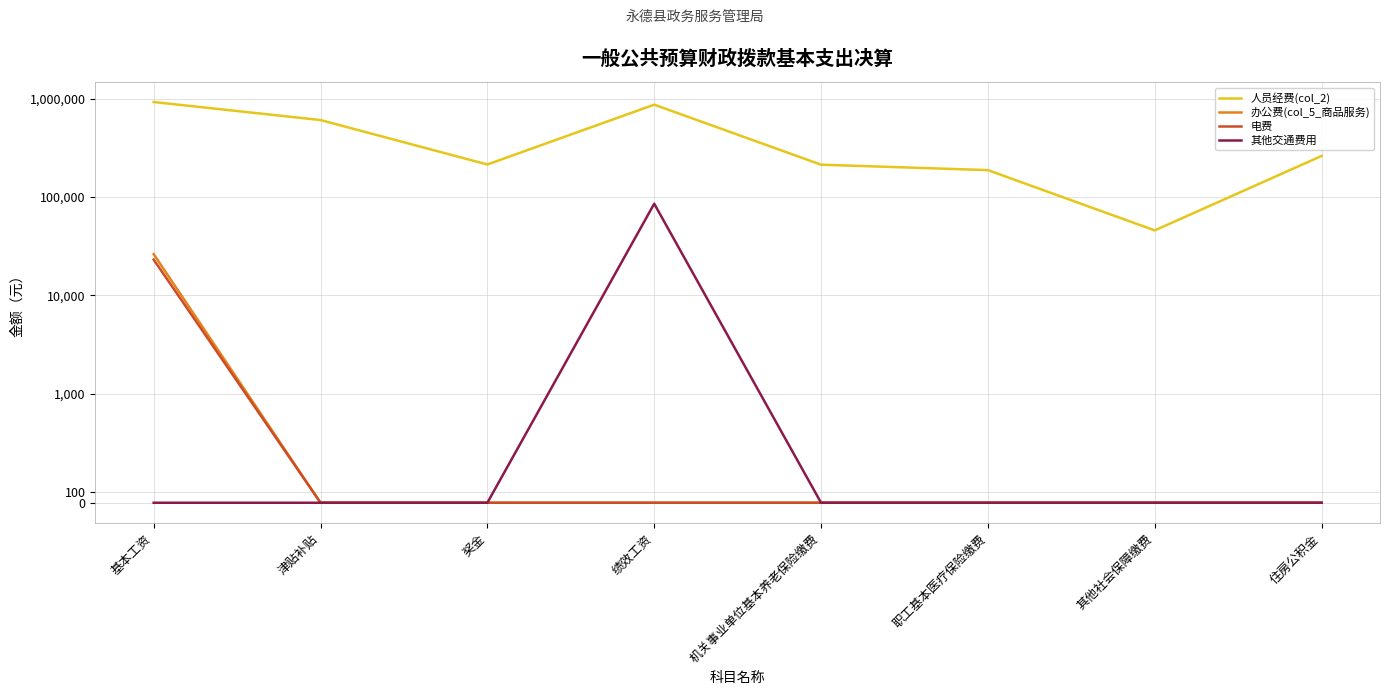

At which label is 其他交通费用 closest to 42600?

基本工资